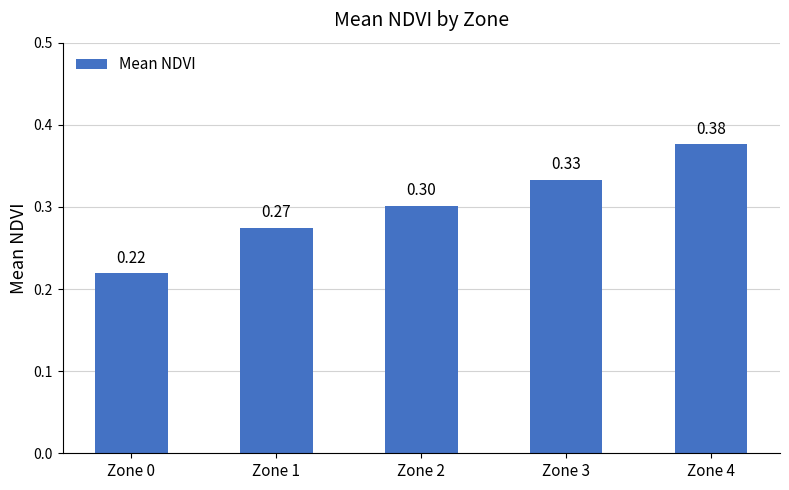

What is the value of the 3rd bar from the left?

0.3